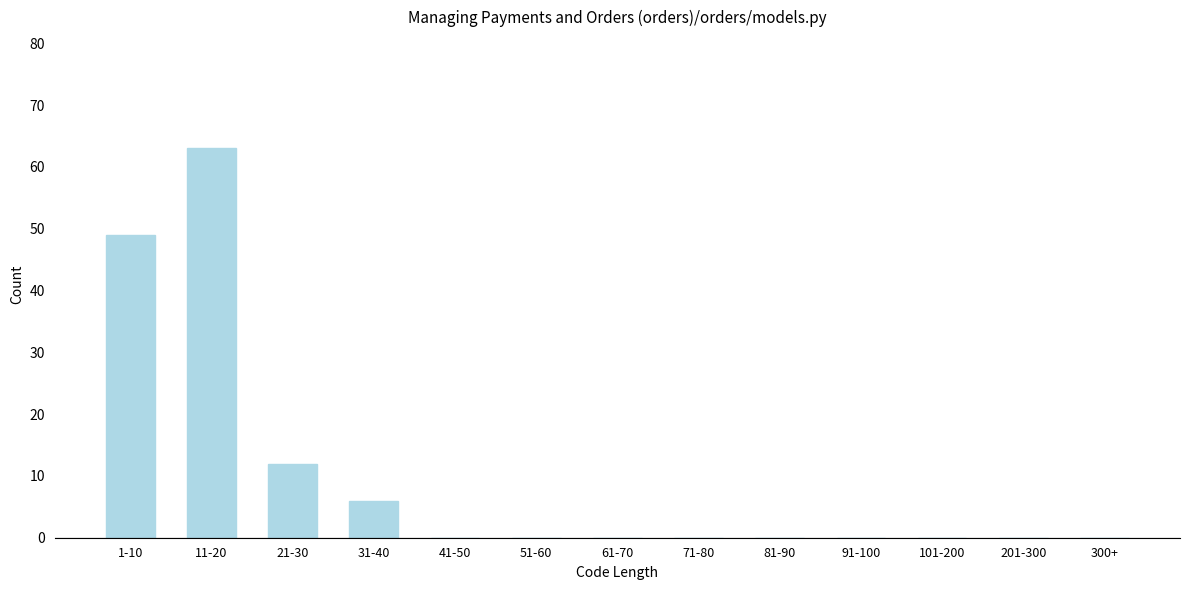

Reading right to left, list all the values displayed in this chart.

300+=0	201-300=0	101-200=0	91-100=0	81-90=0	71-80=0	61-70=0	51-60=0	41-50=0	31-40=6	21-30=12	11-20=63	1-10=49